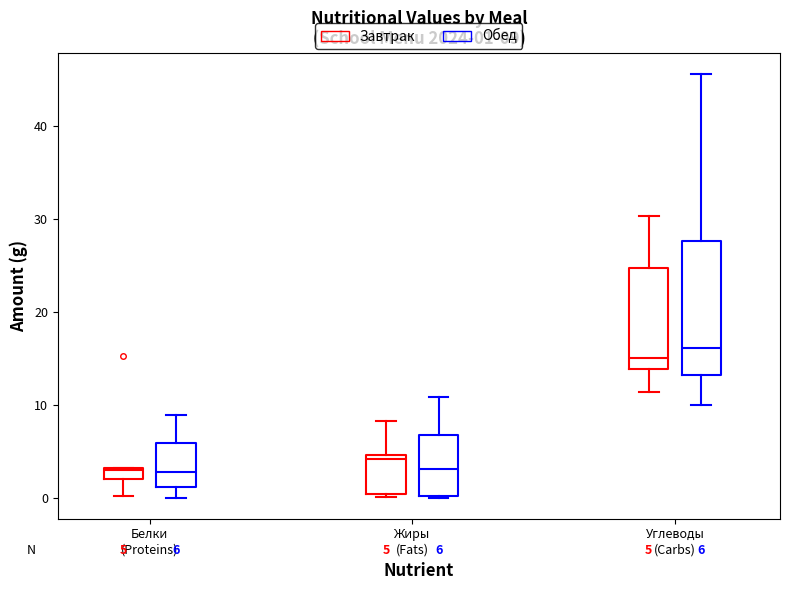

Which box is the tallest, from its lower edge to its upper edge?

Углеводы (Carbs) (Обед)